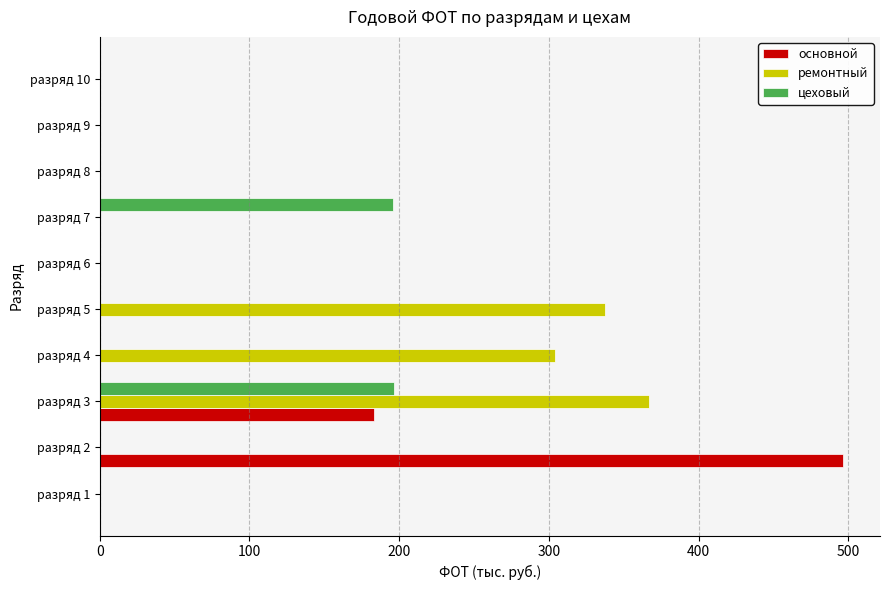

The value of цеховый at разряд 10 is 105.6. True or false?

False